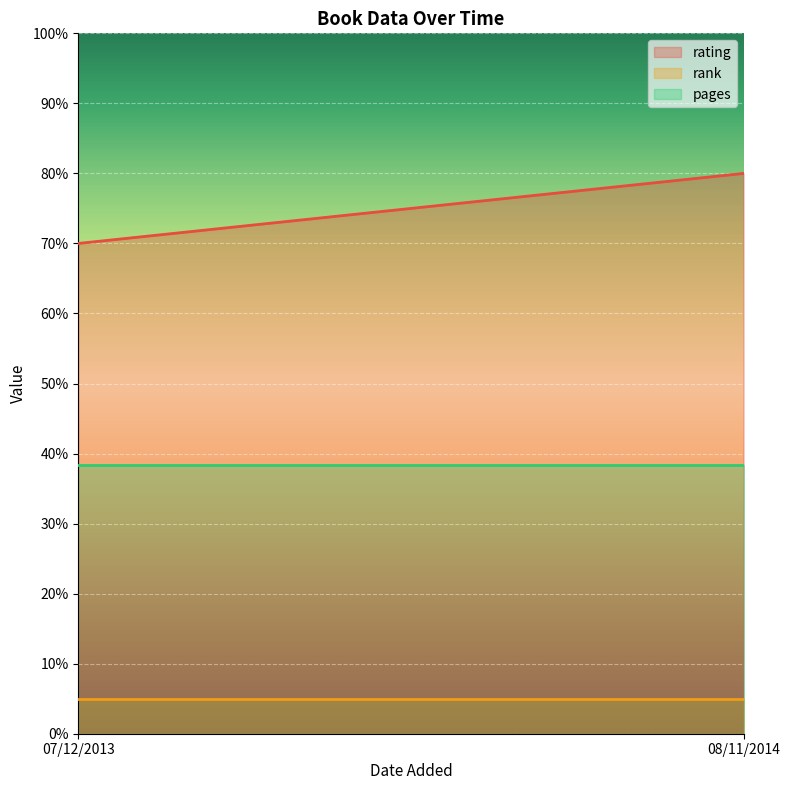

What is the label of the 2nd point from the left?

08/11/2014